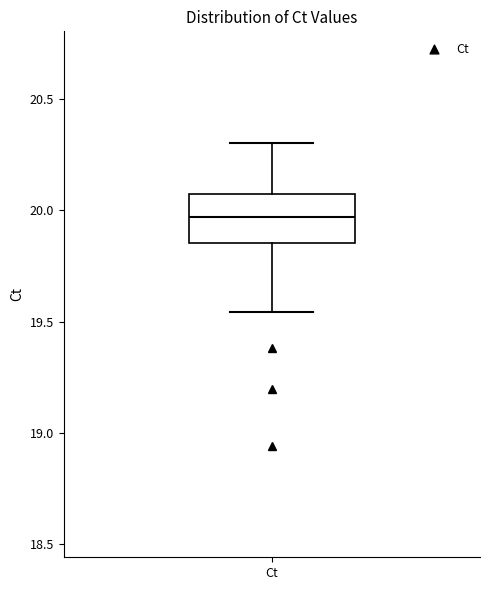

Where is the lower edge of the box for Ct on the y-axis? The values are not printed on the chart, so give them approximately, as read against the axis.

19.85